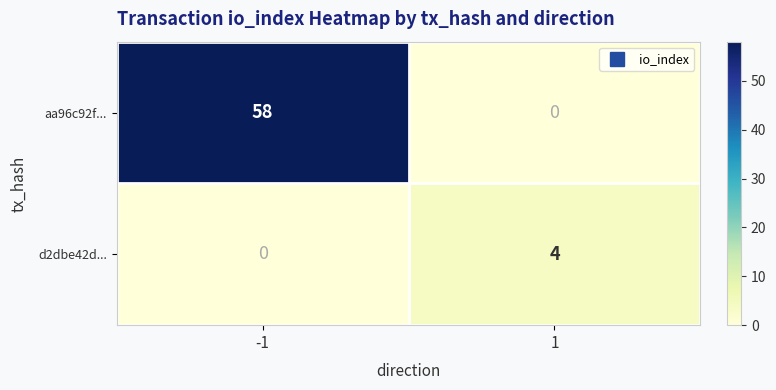

What is the sum of the d2dbe42d... values at -1 and 1?

4